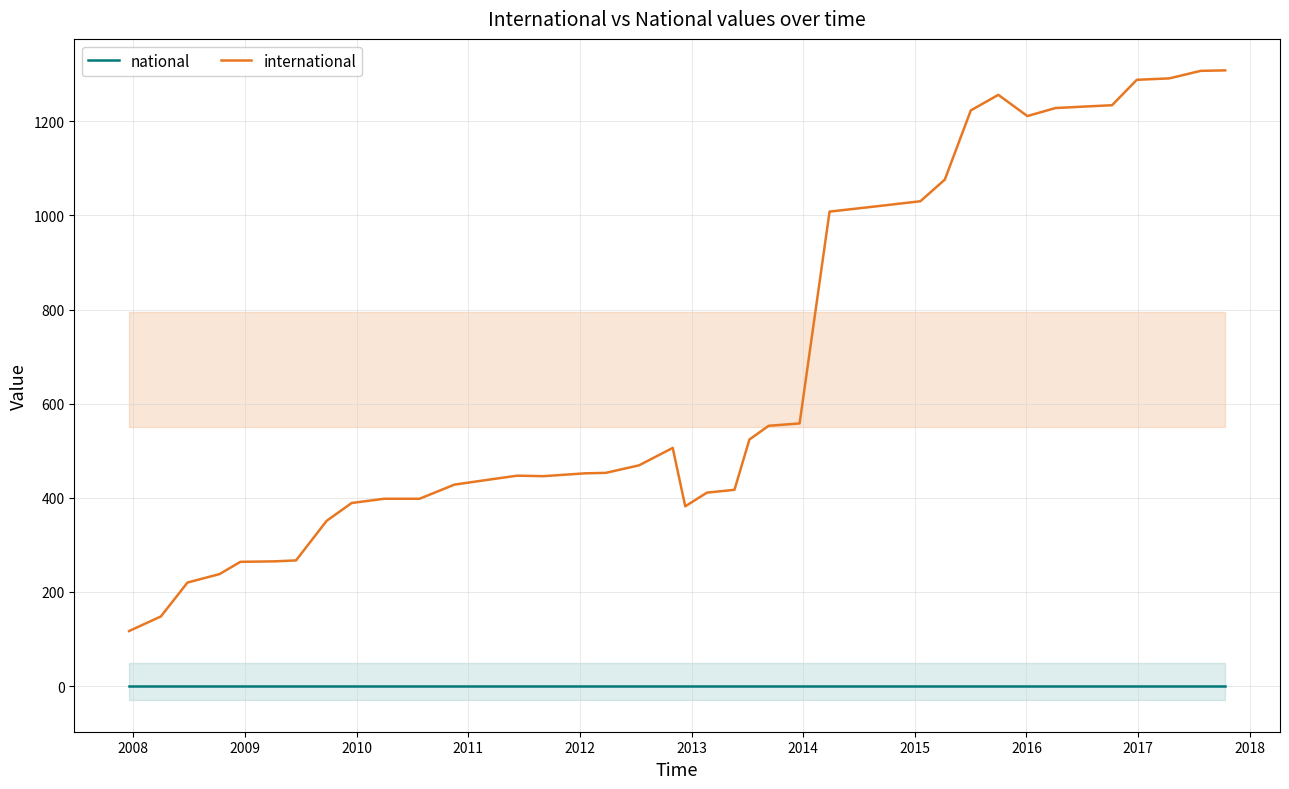

True or false: international and national cross at least once.

False